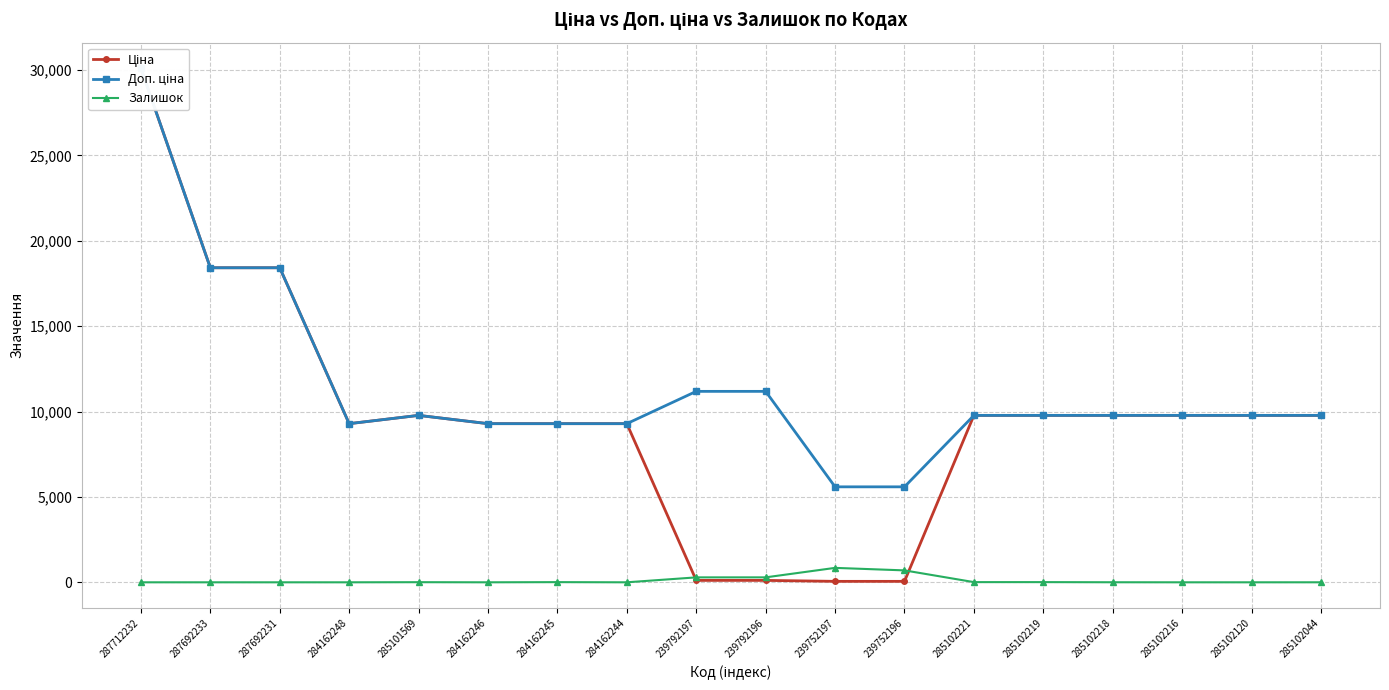

What is the difference between the maximum and minimum values in the Доп. ціна series?

24511.8